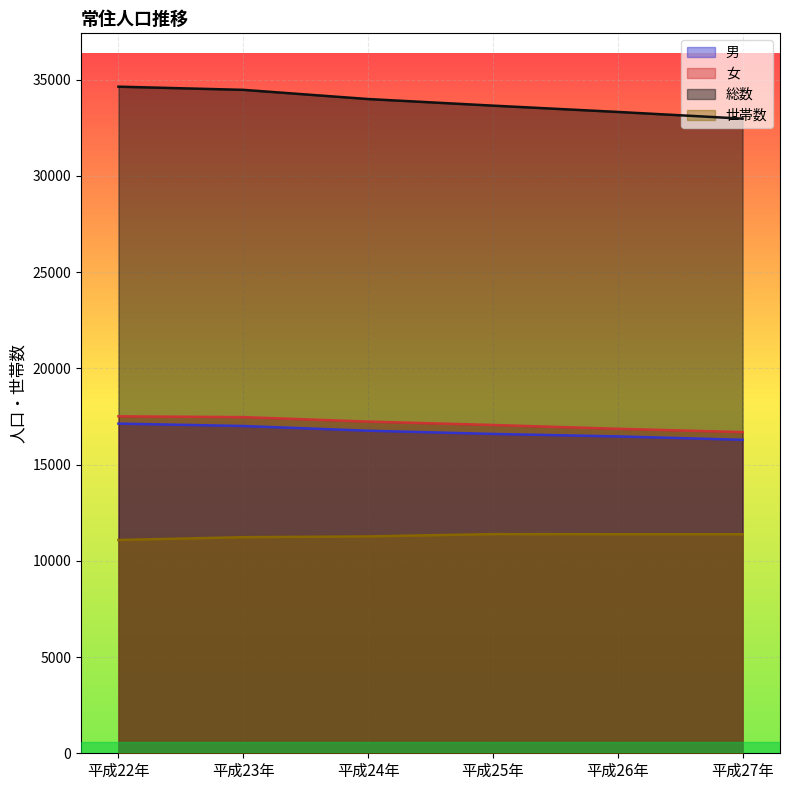

Between 平成26年 and 平成27年, which is larger?

平成26年